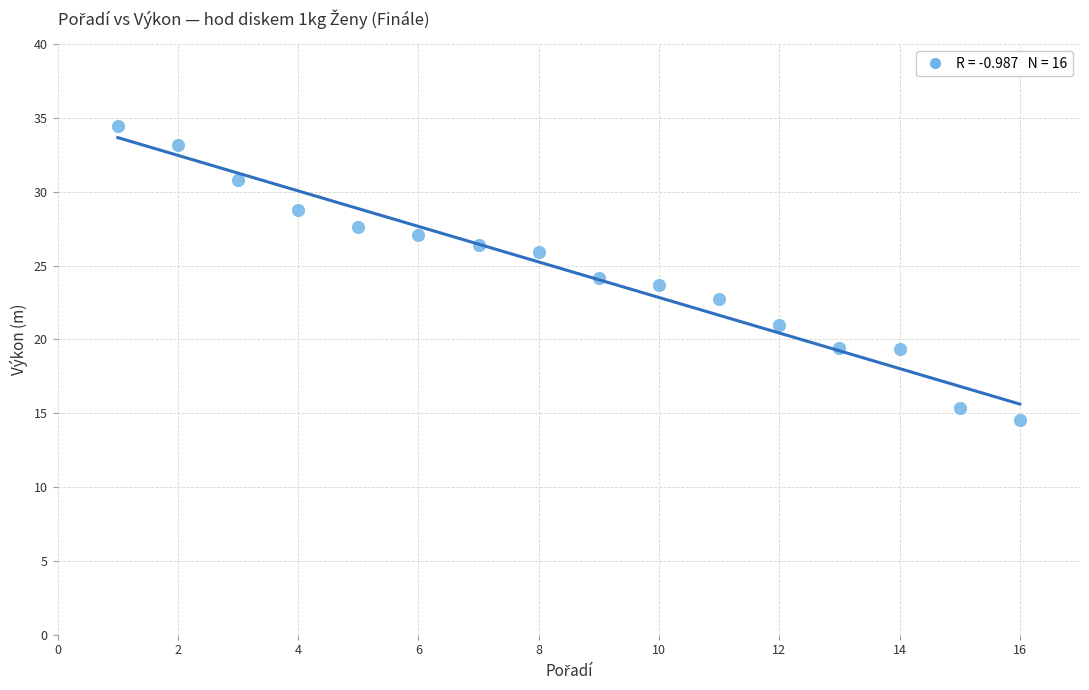

What is the range of X values (max minus min)?

15.0